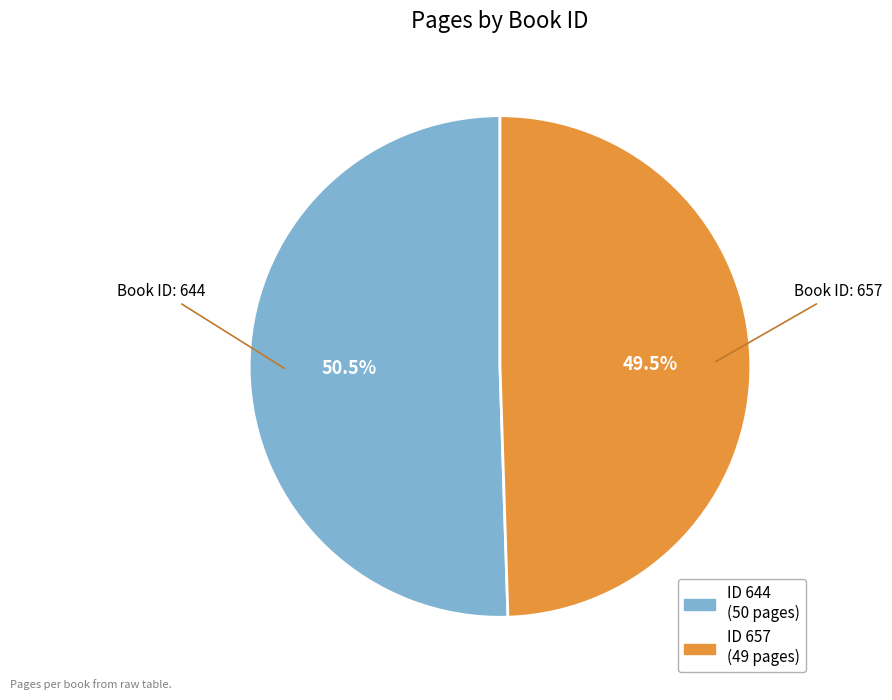

Is there a majority slice in this chart?

Yes